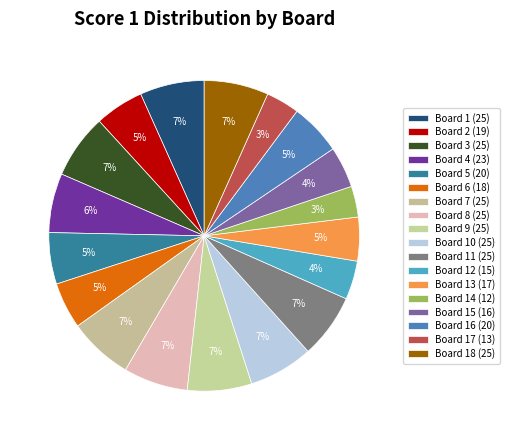

Does Board 7 (25) represent more than half of the total?

No